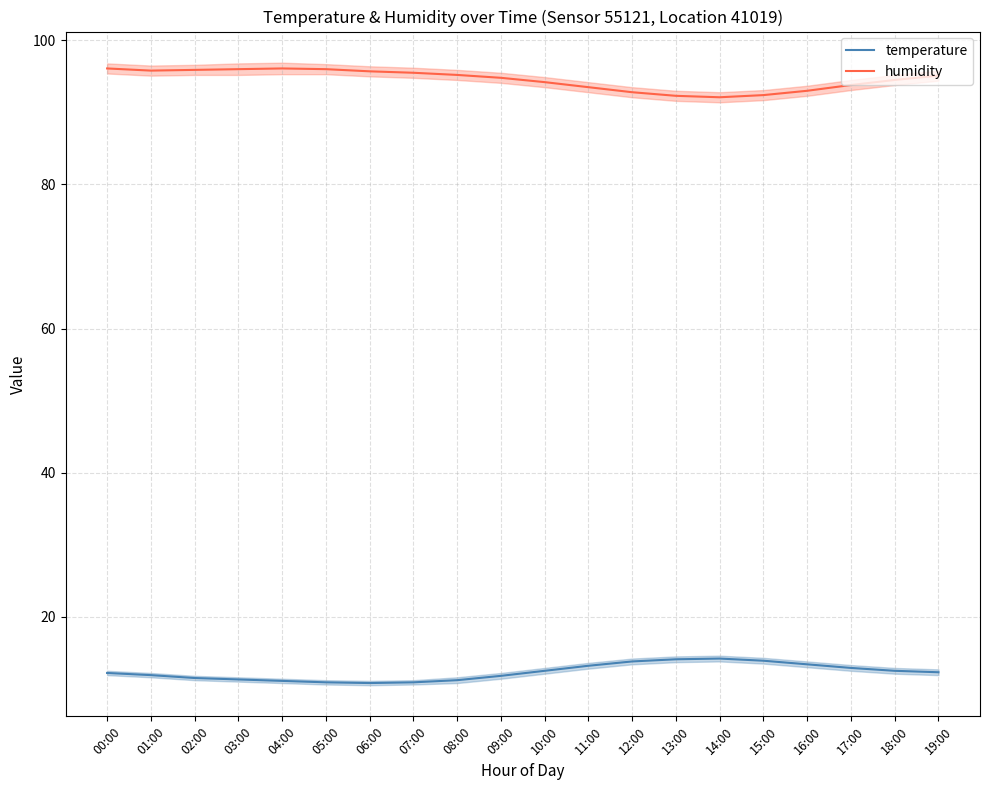

Count the number of data series in this chart.

2